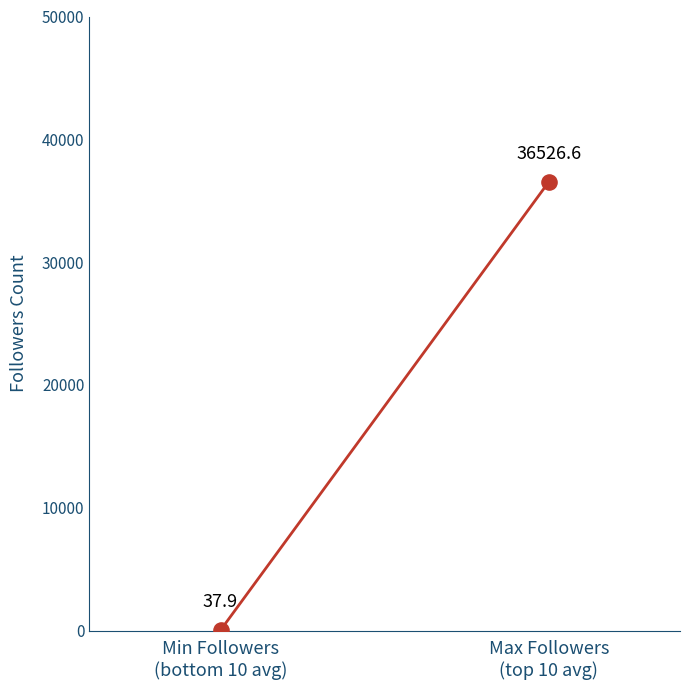

What Y value in the scatter plot is closest to 18282?

37.9